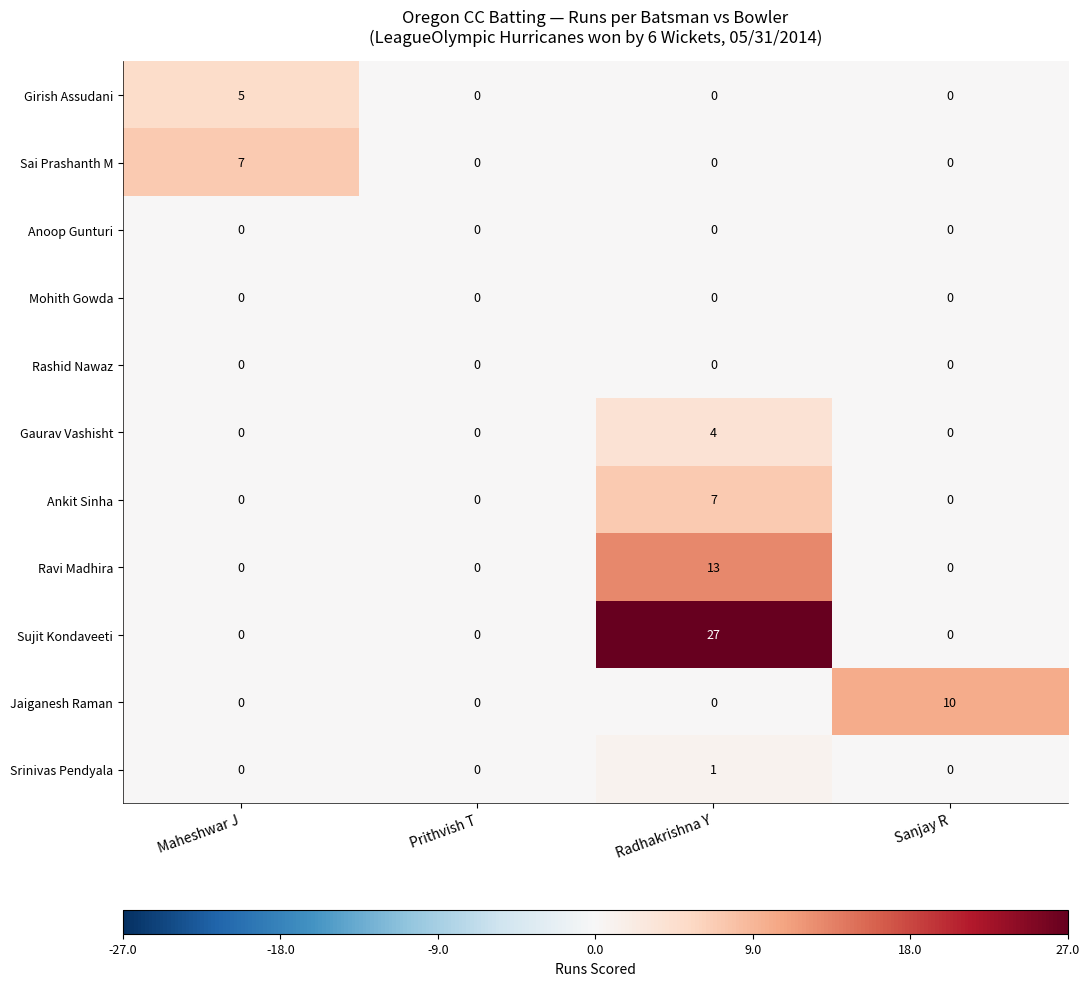

What is the greatest value displayed?

27